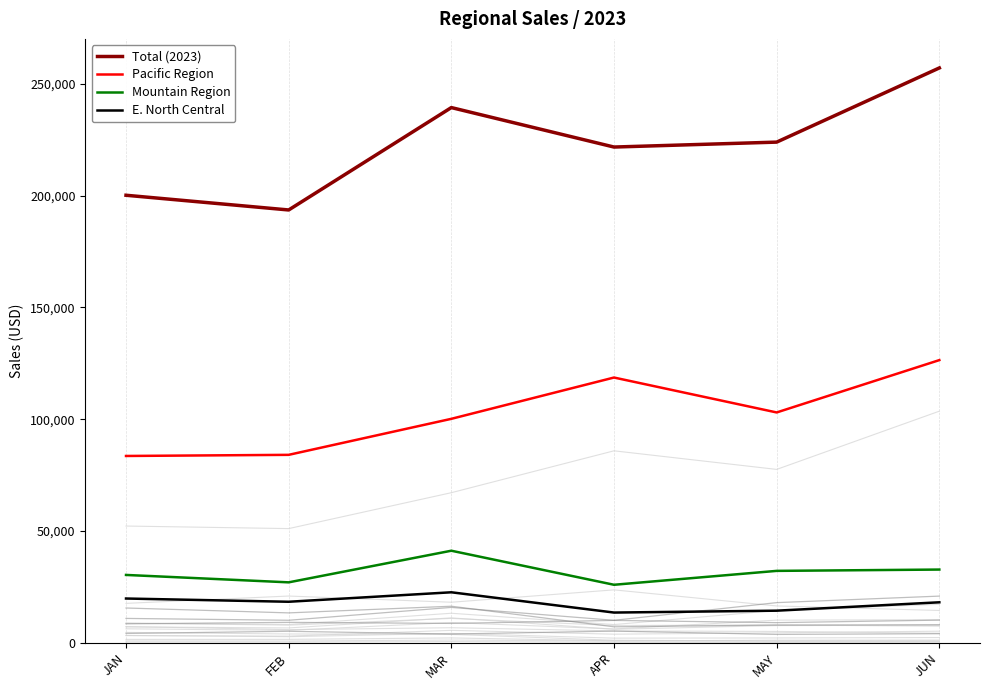

Is the value of Pacific Region at APR greater than the value of Total (2023) at MAY?

No